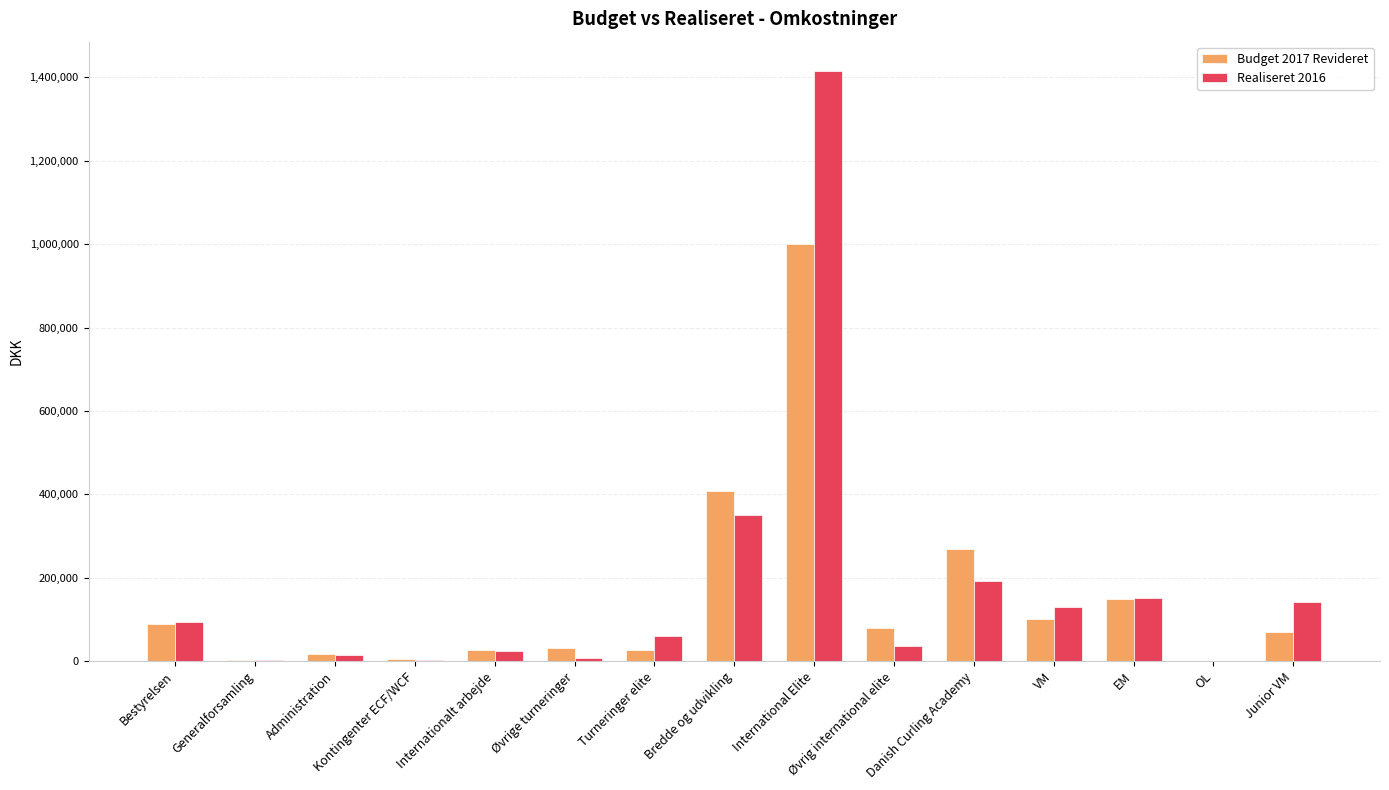

Which series has the largest total across all categories?

Realiseret 2016